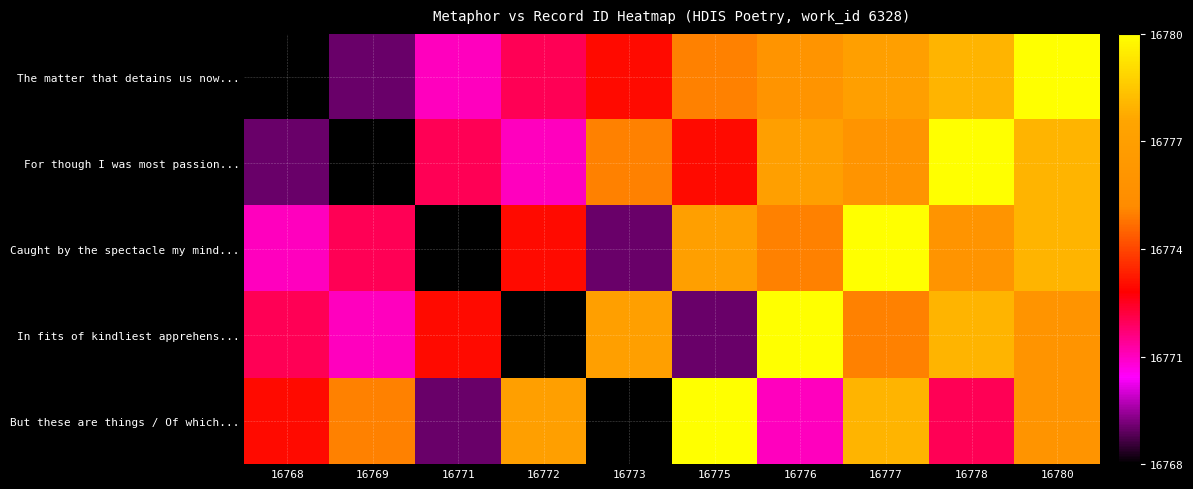

At which category is the sum across all series the highest?

16780